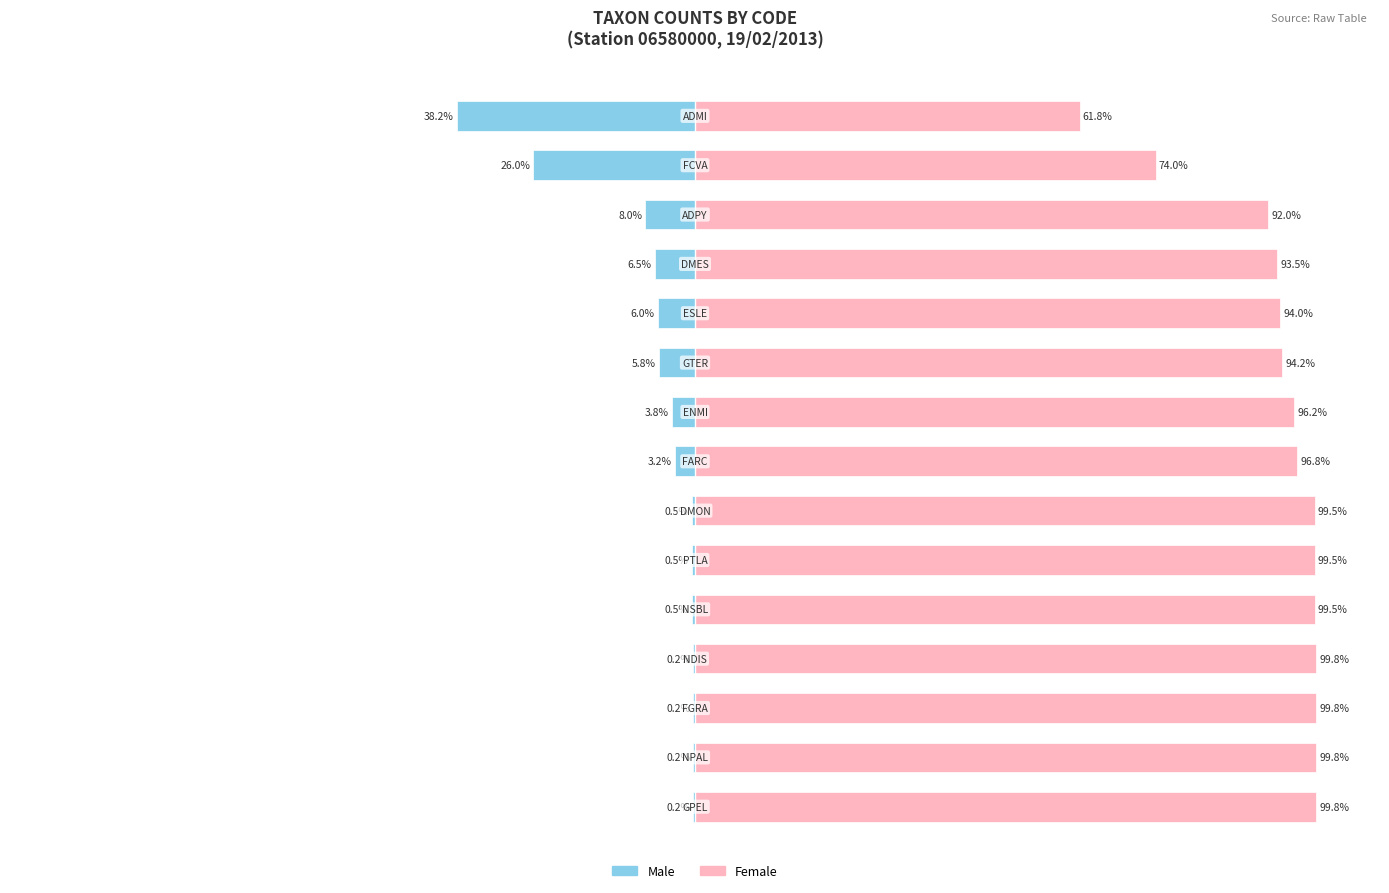

List the series in order of their peak value, highest first.

Female, Male